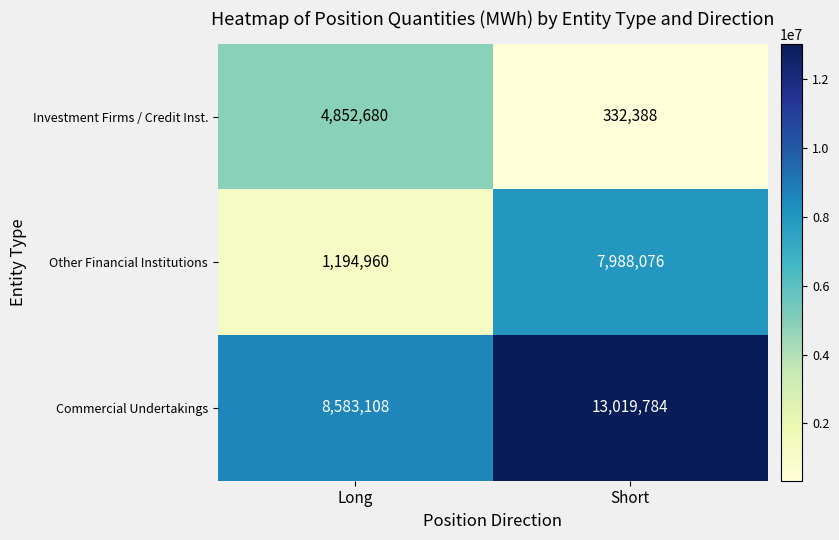

Which series has the largest range (max minus min)?

Other Financial Institutions